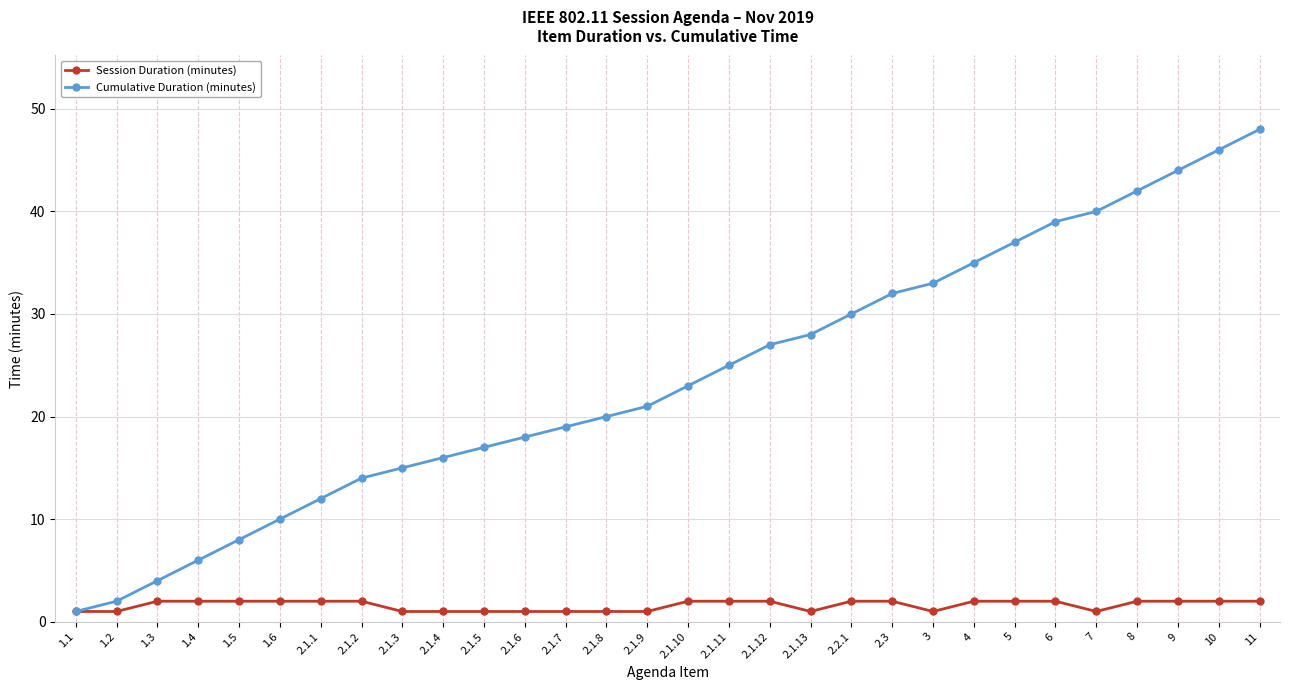

How many lines are shown in the chart?

2